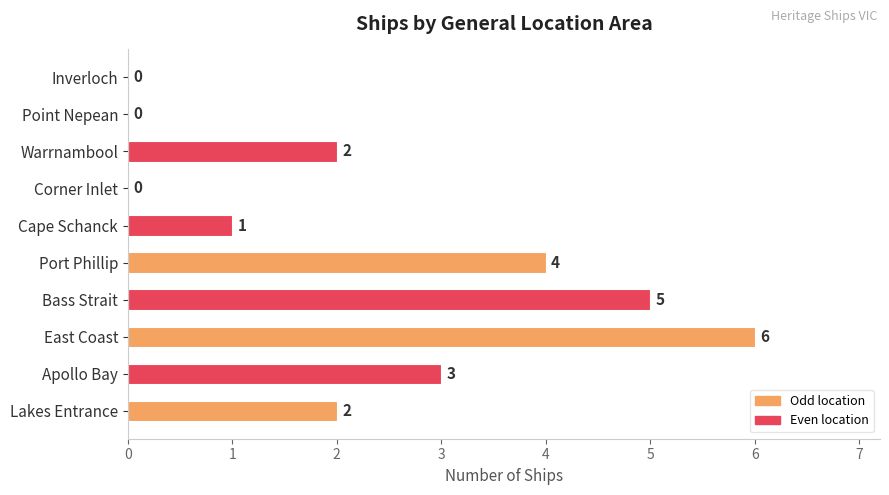

What is the sum of the values at Port Phillip and Bass Strait?

9